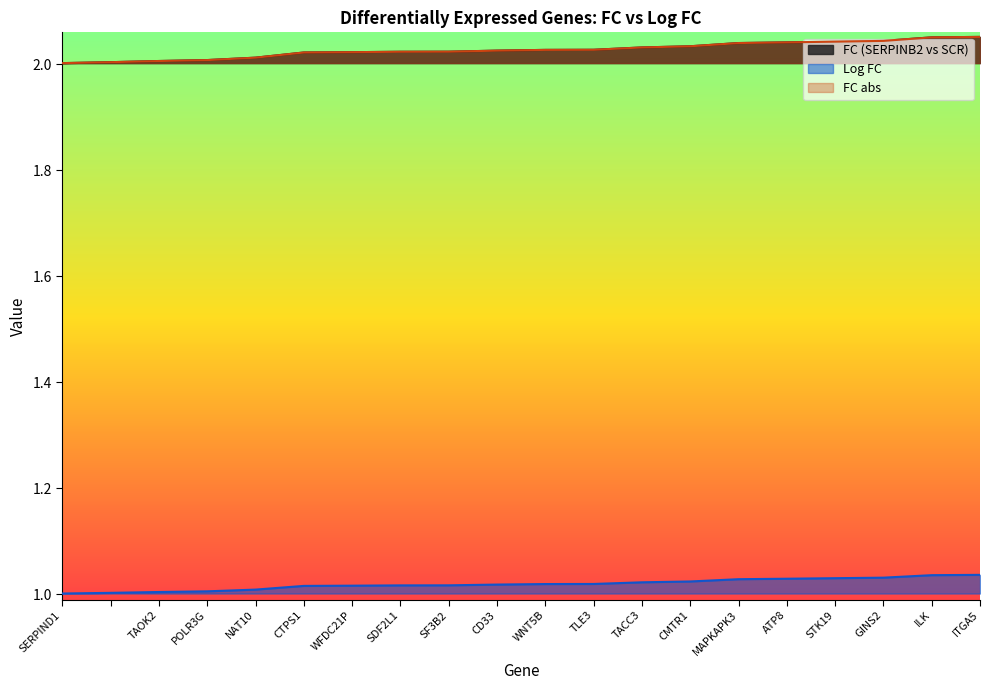

What is the average value of the FC (SERPINB2 vs SCR) series?

2.0